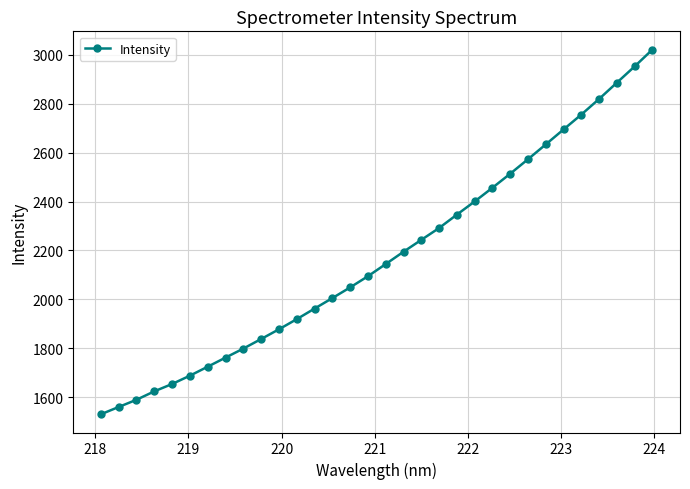

How many data points are less than 2144?

16